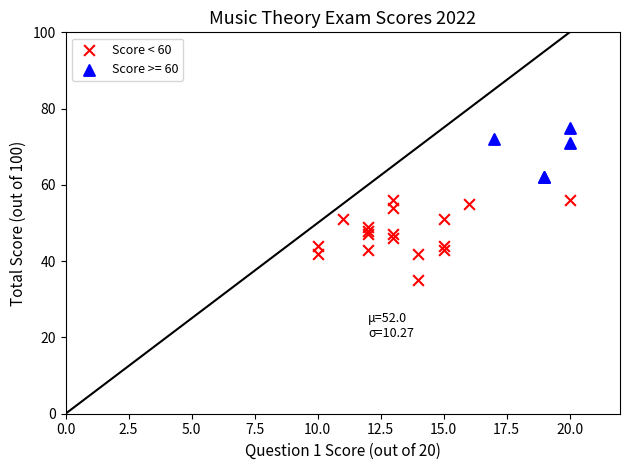

Which series contains the highest Y value?

Score >= 60